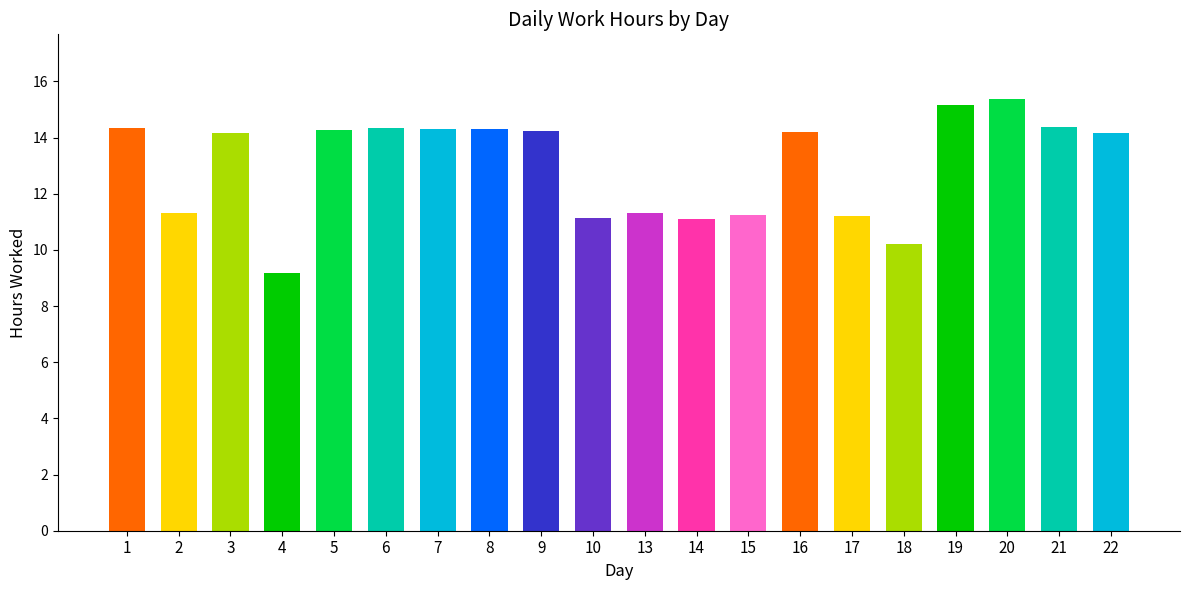

Between 3 and 13, which is larger?

3